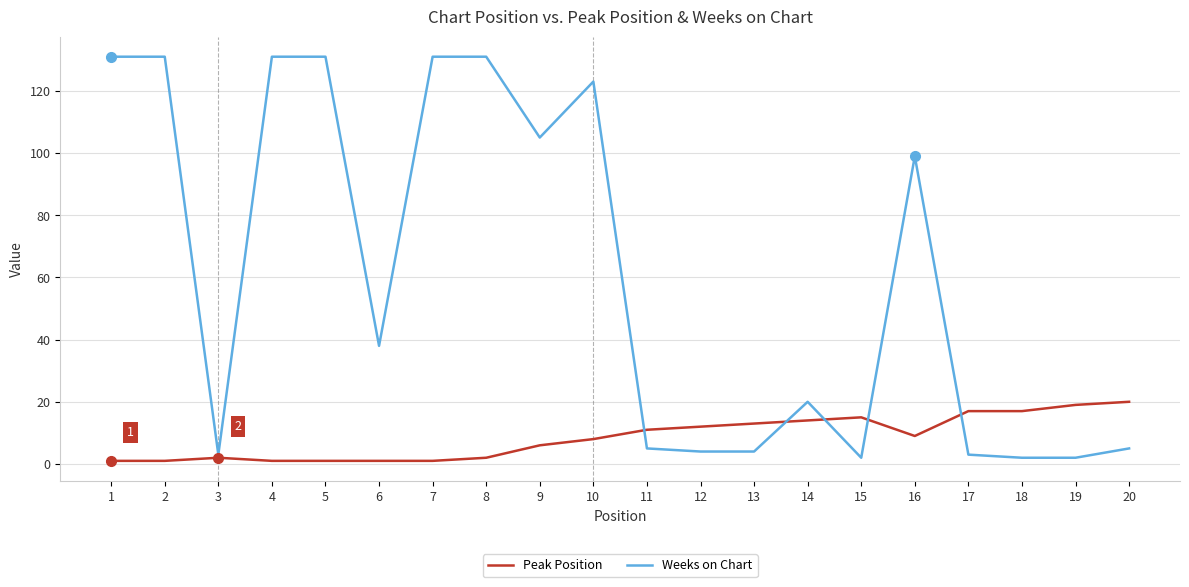

Is this an area chart (filled region under the line)?

No